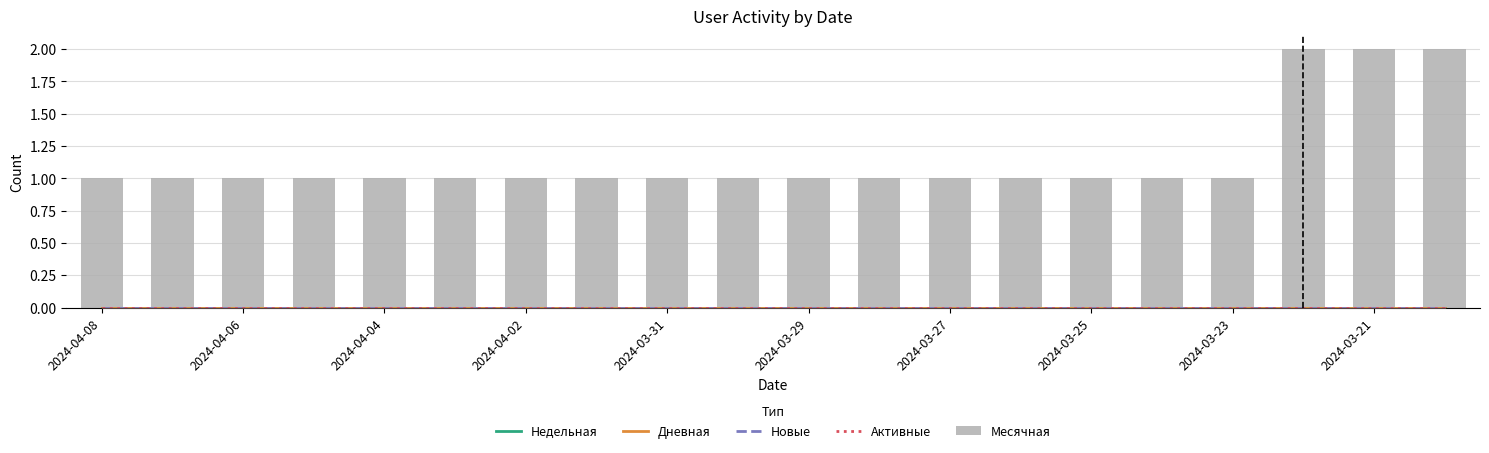

Which series changed the most between 2024-04-04 and 2024-03-29?

Недельная